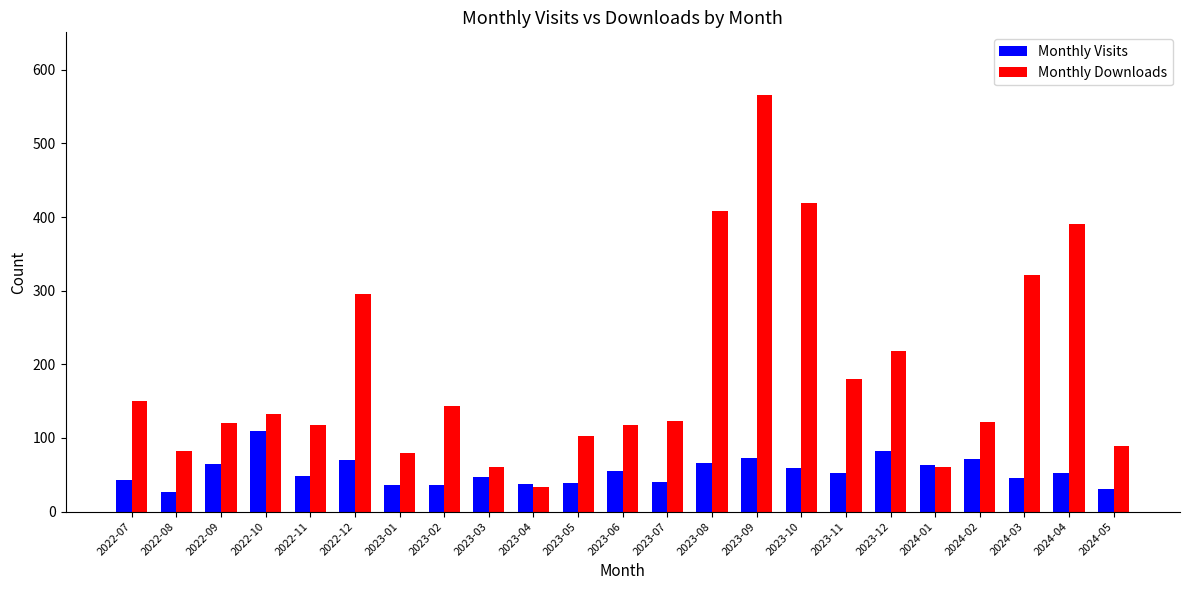

What is the label of the 11th bar from the left?

2023-05